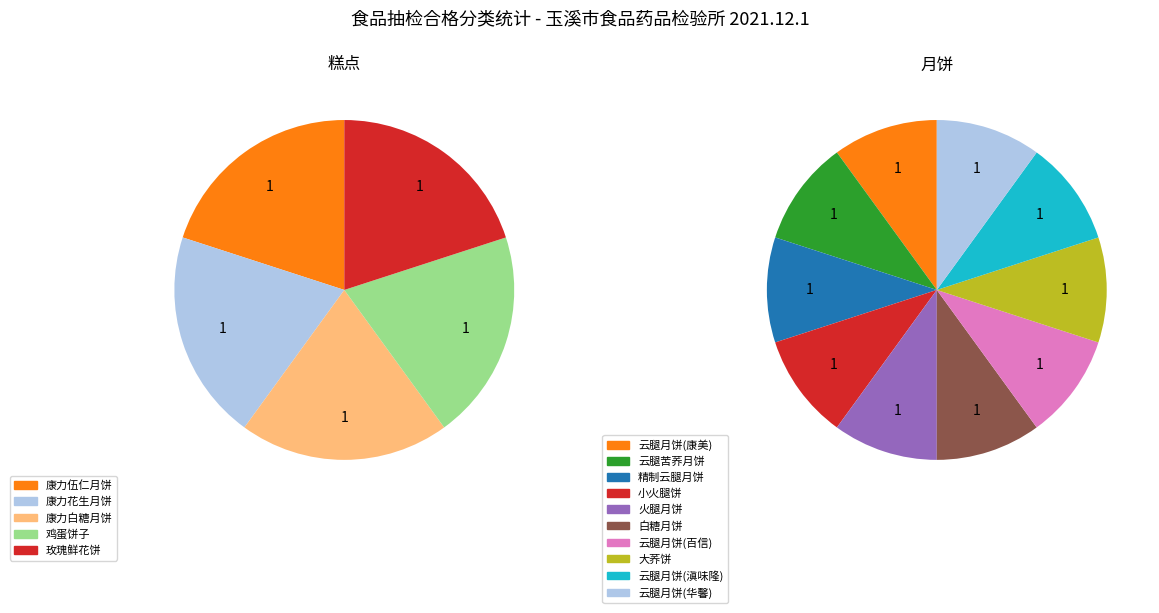

Combined, what portion of the pie is 月饼 and 糕点?

100.0%